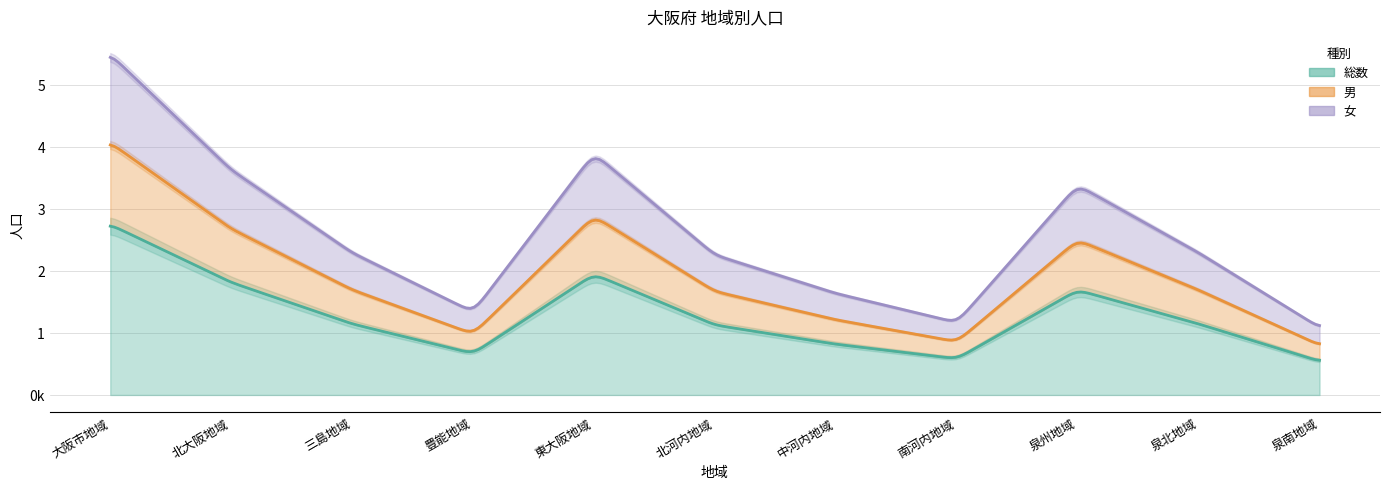

What is the minimum value shown in the chart?

259192